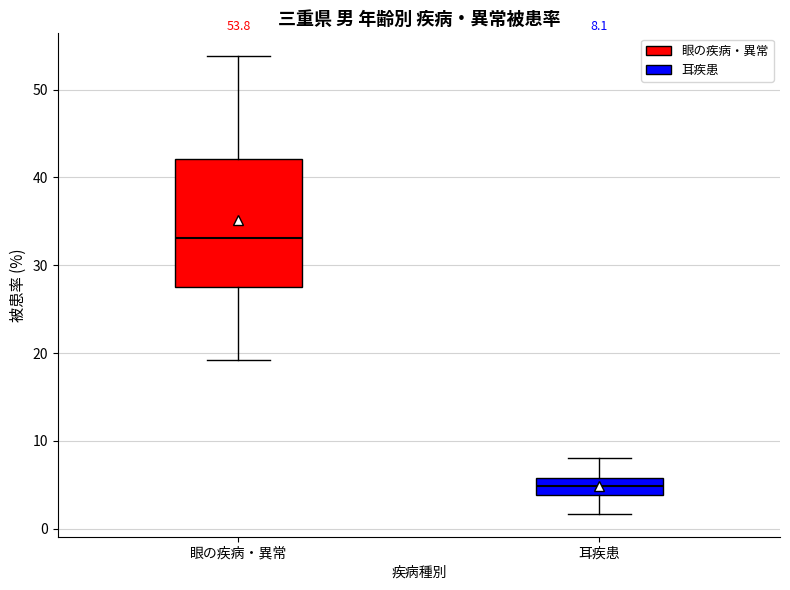

Which box is the tallest, from its lower edge to its upper edge?

眼の疾病・異常